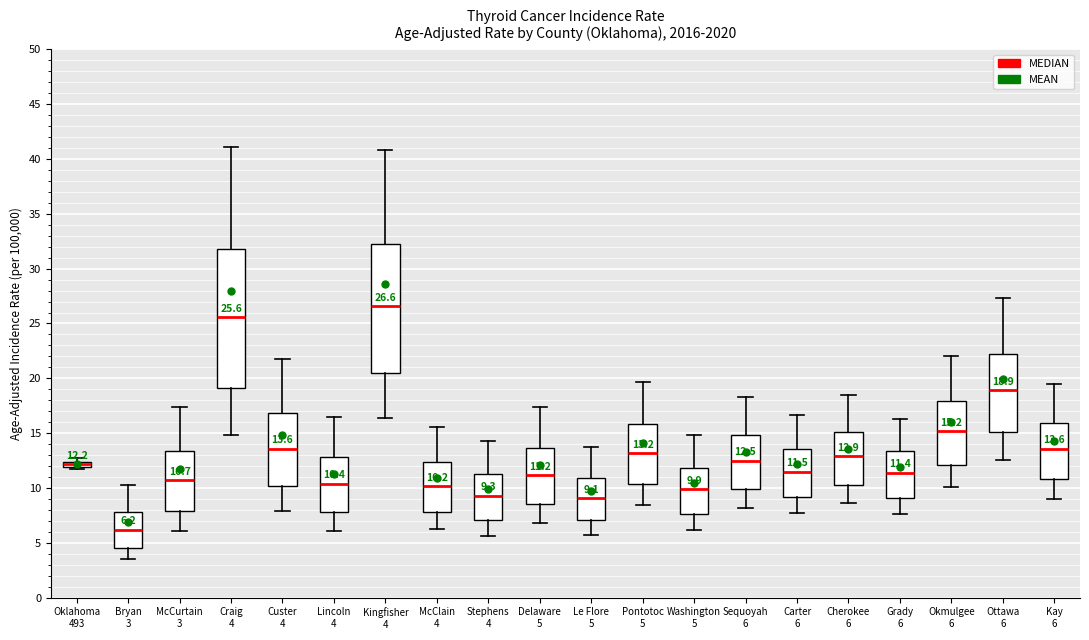

Comparing the boxes themselves (not the whiskers), which one is the tallest?

Craig 4